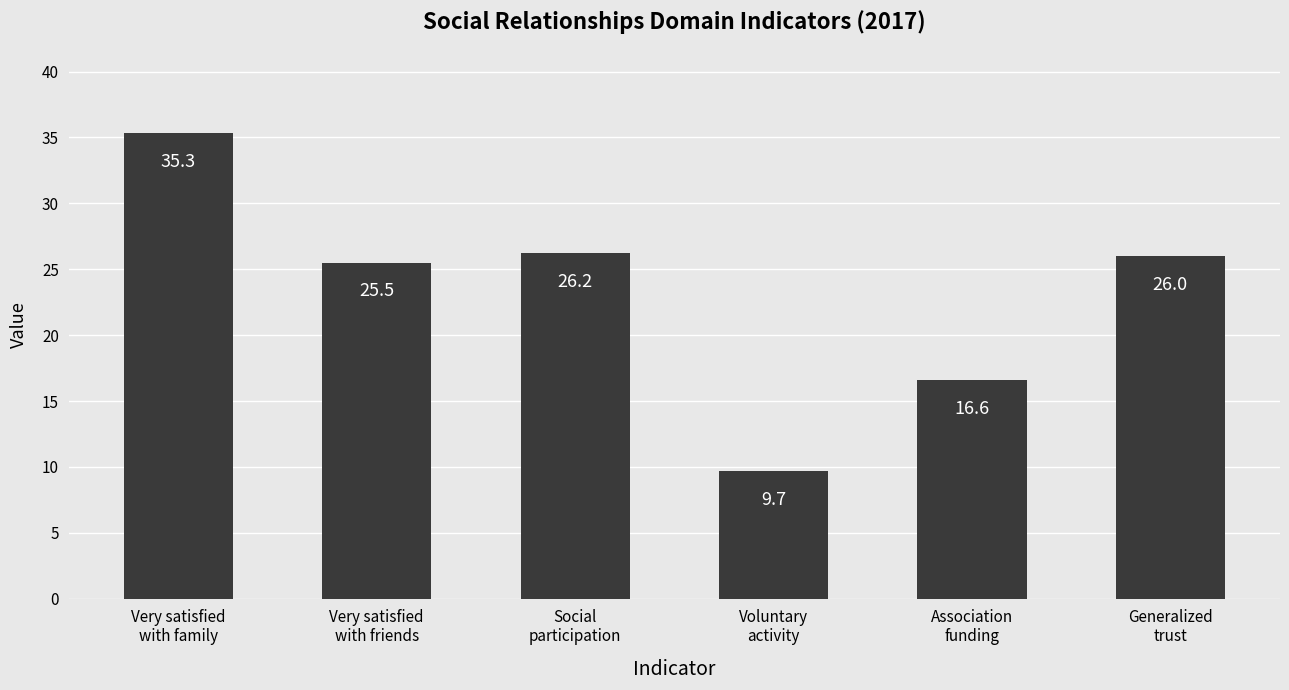

What is the greatest value displayed?

35.3